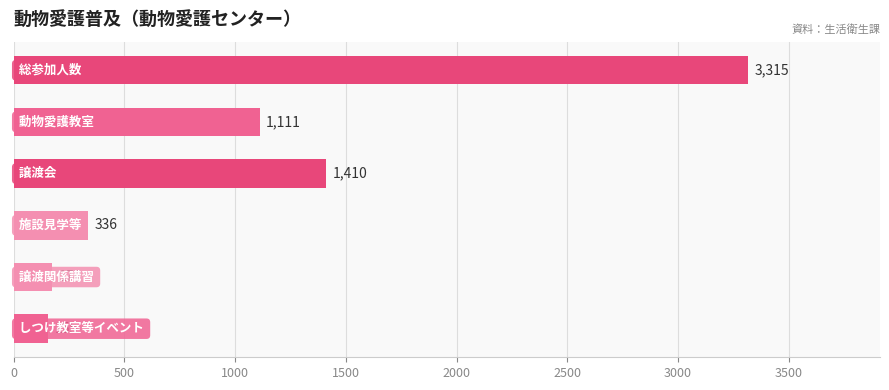

Reading top to bottom, list all the values displayed in this chart.

3315	1111	1410	336	174	155